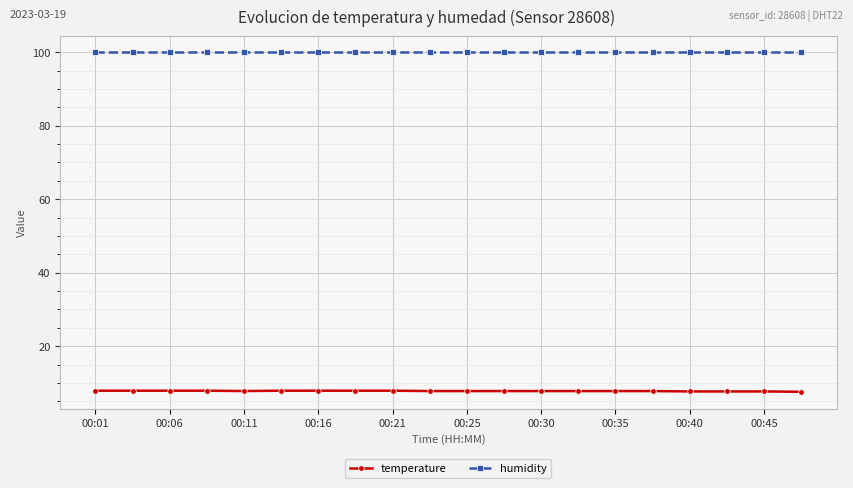

True or false: temperature and humidity cross at least once.

False